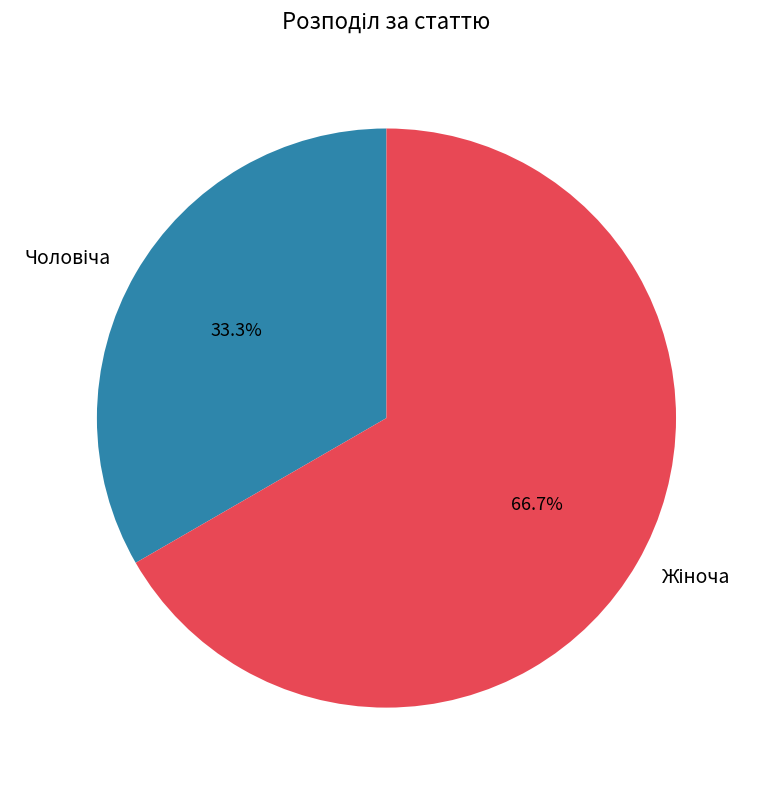

How many slices are in this pie chart?

2